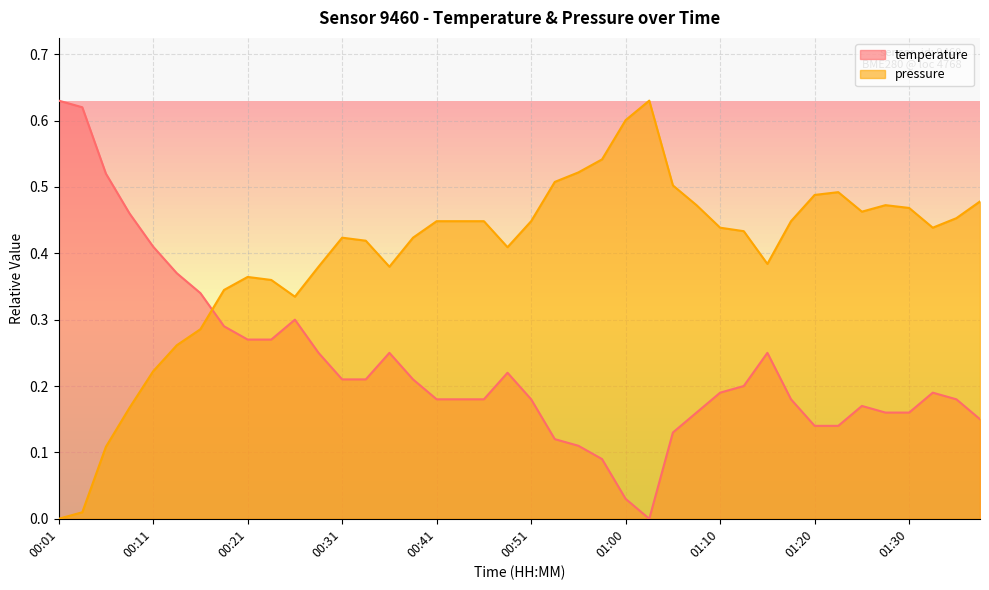

What is the sum of all pressure values?

15.9